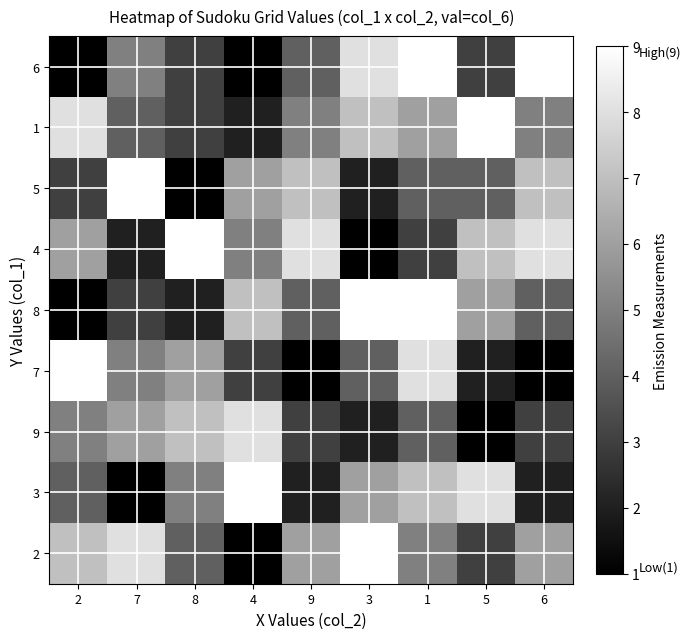

Reading right to left, transcribe all the data shown in this chart.

6: 6=9	5=3	1=9	3=8	9=4	4=1	8=3	7=5	2=1
1: 6=5	5=9	1=6	3=7	9=5	4=2	8=3	7=4	2=8
5: 6=7	5=4	1=4	3=2	9=7	4=6	8=1	7=9	2=3
4: 6=8	5=7	1=3	3=1	9=8	4=5	8=9	7=2	2=6
8: 6=4	5=6	1=9	3=9	9=4	4=7	8=2	7=3	2=1
7: 6=1	5=2	1=8	3=4	9=1	4=3	8=6	7=5	2=9
9: 6=3	5=1	1=4	3=2	9=3	4=8	8=7	7=6	2=5
3: 6=2	5=8	1=7	3=6	9=2	4=9	8=5	7=1	2=4
2: 6=6	5=3	1=5	3=9	9=6	4=1	8=4	7=8	2=7